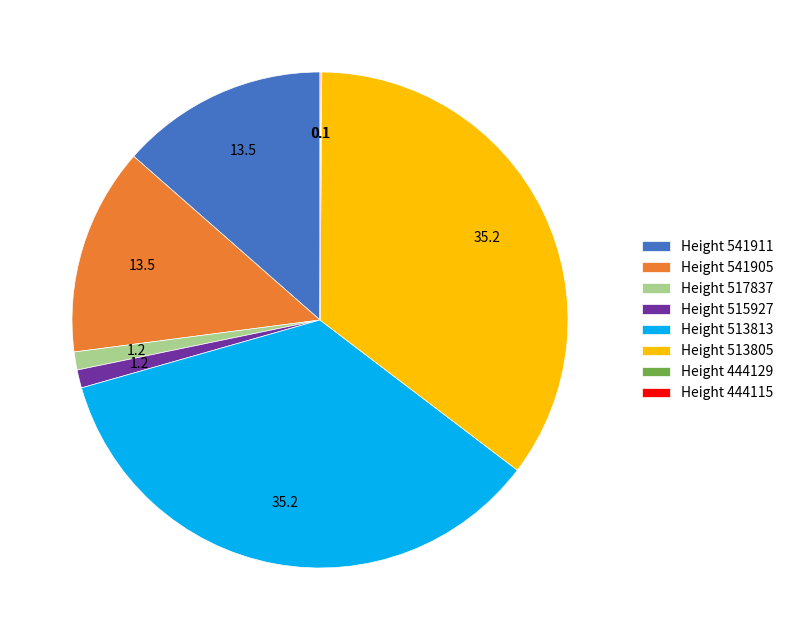

Does Height 541905 represent more than half of the total?

No